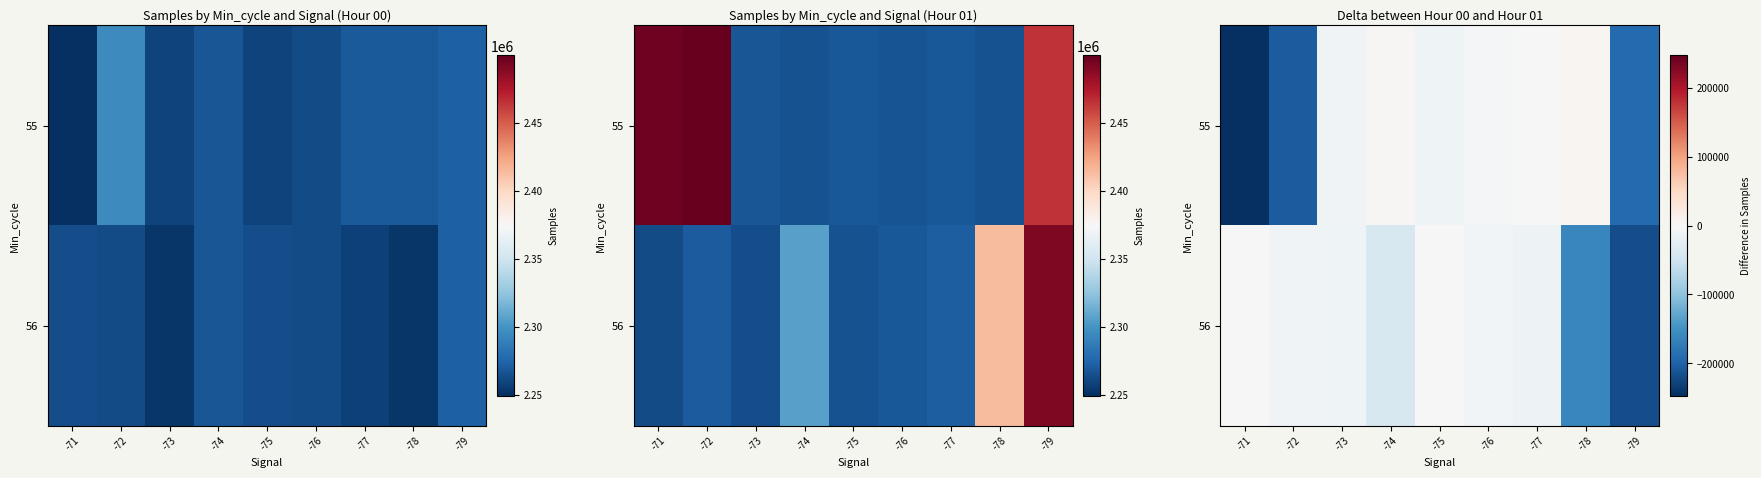

At which category is the sum across all series the highest?

-76